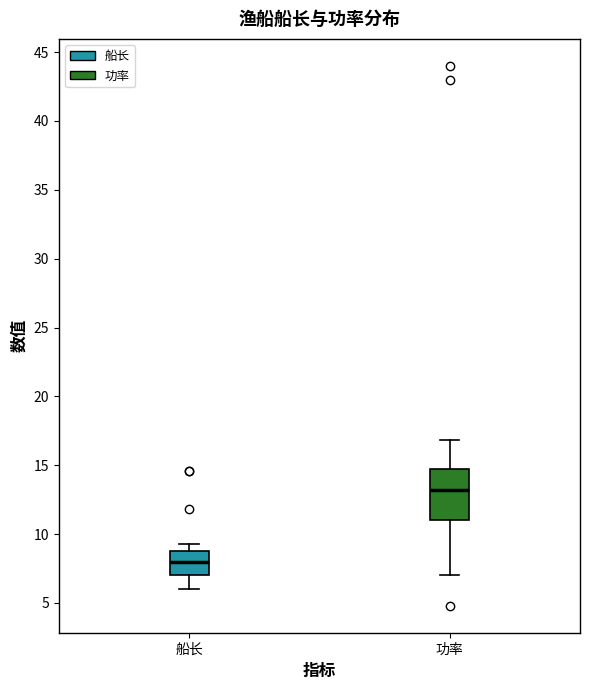

Reading left to right, transcribe this box plot: for each box, give where its median line is, the range the box spans, and where its two whiskers end, as read against the y-axis. The values are not printed on the chart, so give them approximately, as read against the axis.

船长: median 8.0, box 7.0 to 9.0, whiskers 6.0 to 9.5
功率: median 13.0, box 11.0 to 14.5, whiskers 7.0 to 17.0